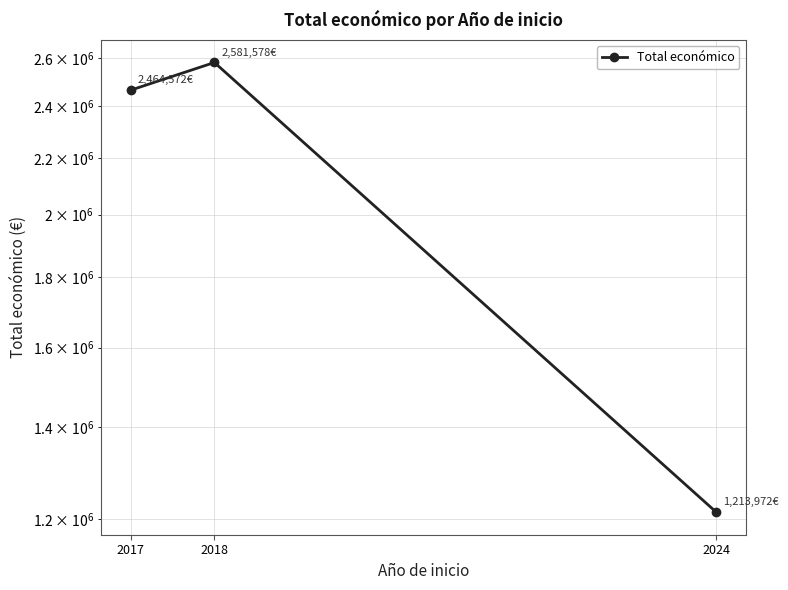

What is the value of the 2nd point from the left?

2581578